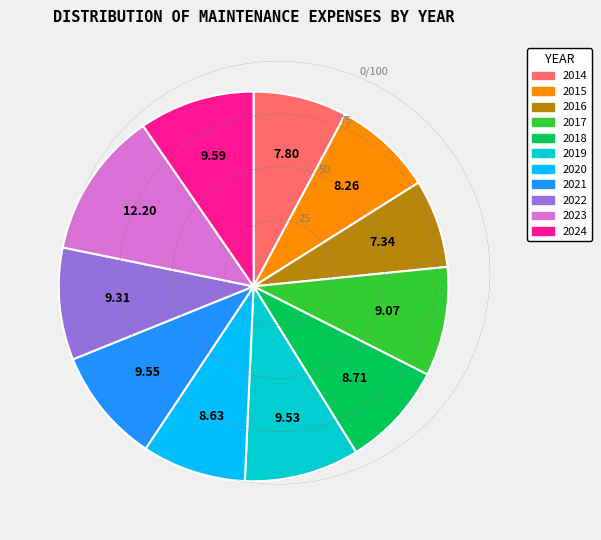

Is the sum of 2017 and 2014 greater than half?

No